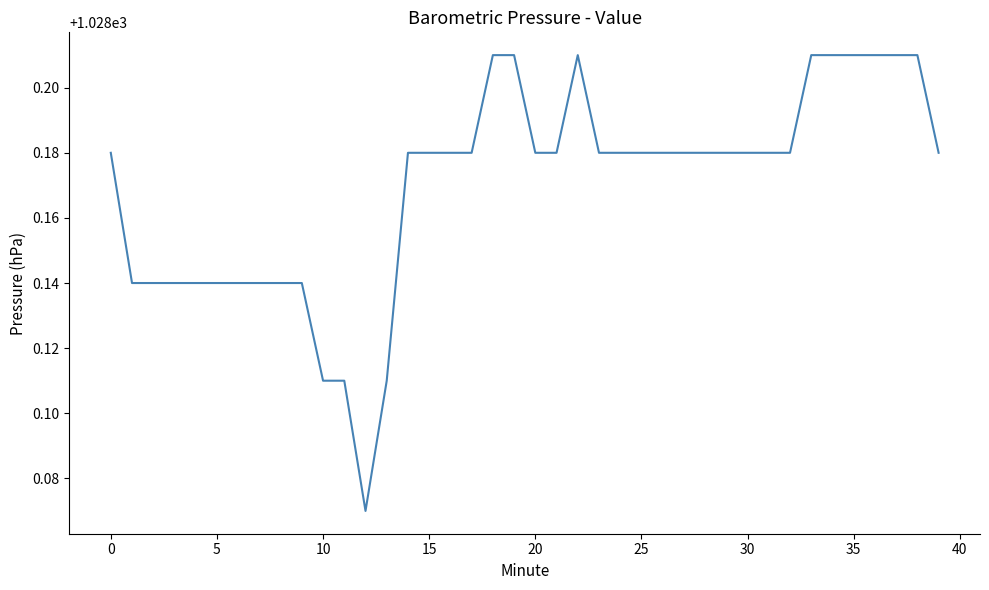

What is the sum of all values?

41126.8